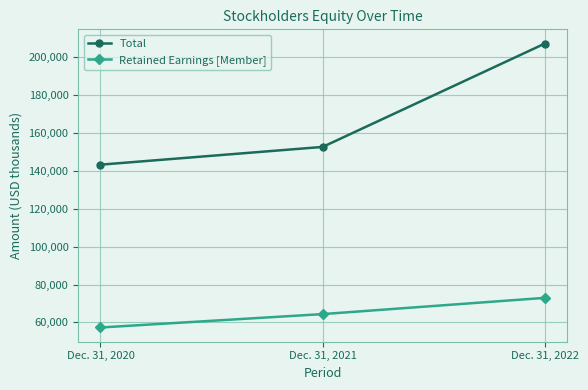

Reading left to right, what are all the values shown in this chart?

Total: Dec. 31, 2020=143252	Dec. 31, 2021=152622	Dec. 31, 2022=207183
Retained Earnings [Member]: Dec. 31, 2020=57317	Dec. 31, 2021=64392	Dec. 31, 2022=72963